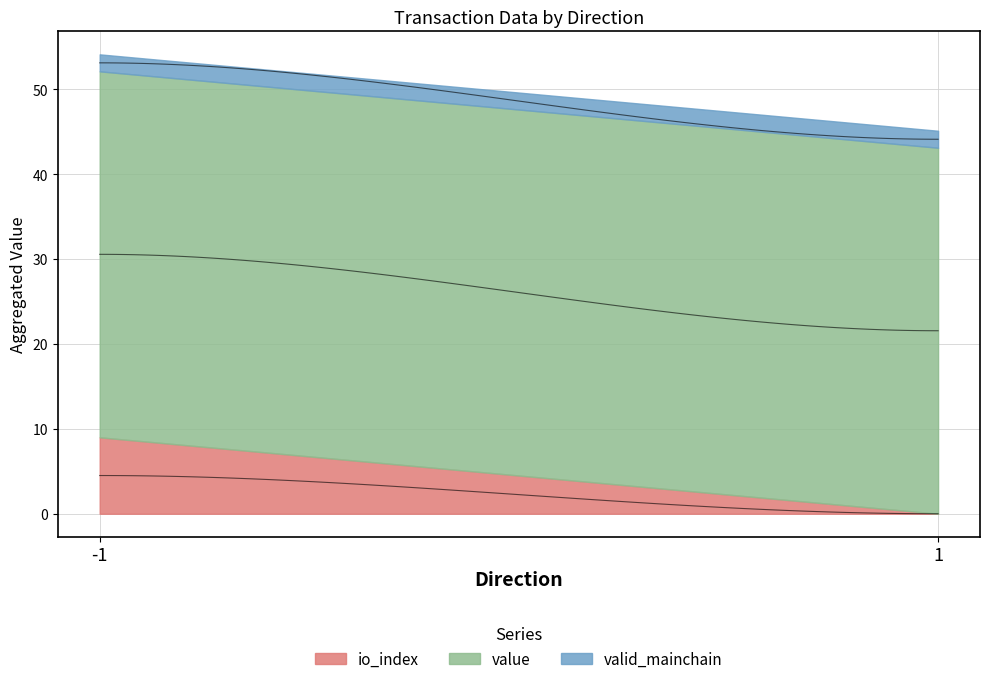

Which category has the lowest value in the value series?

-1